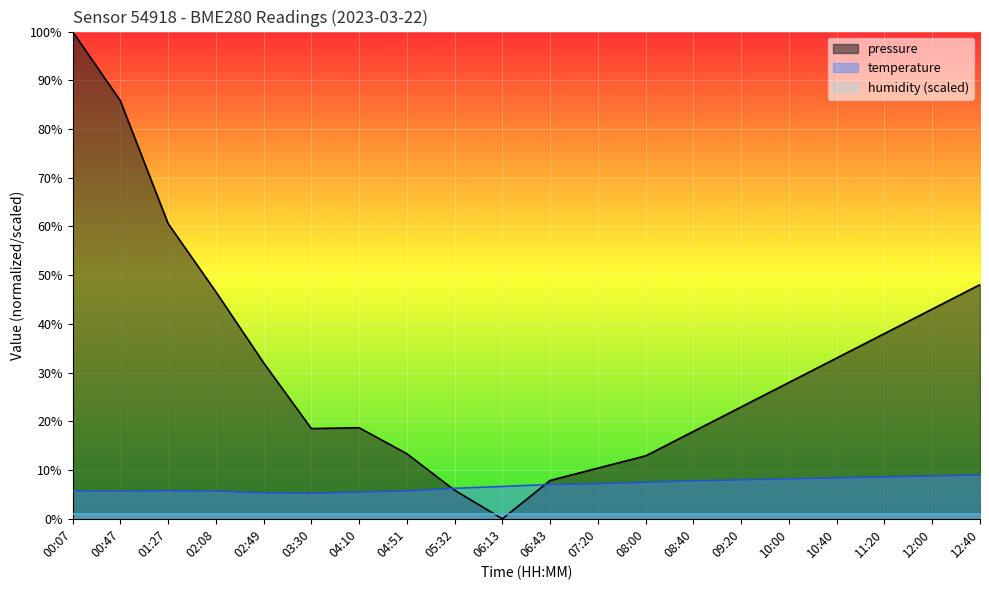

Between 05:32 and 09:20, which is larger?

09:20